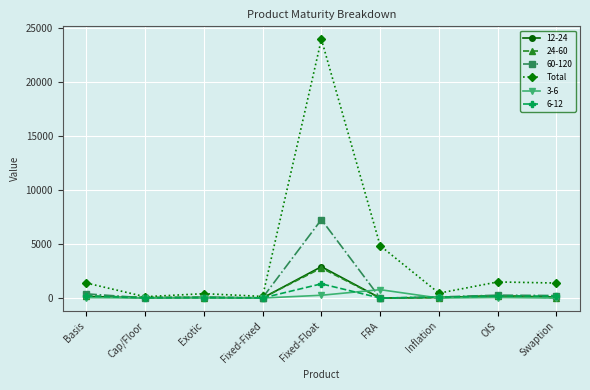

What is the minimum value shown in the chart?

0